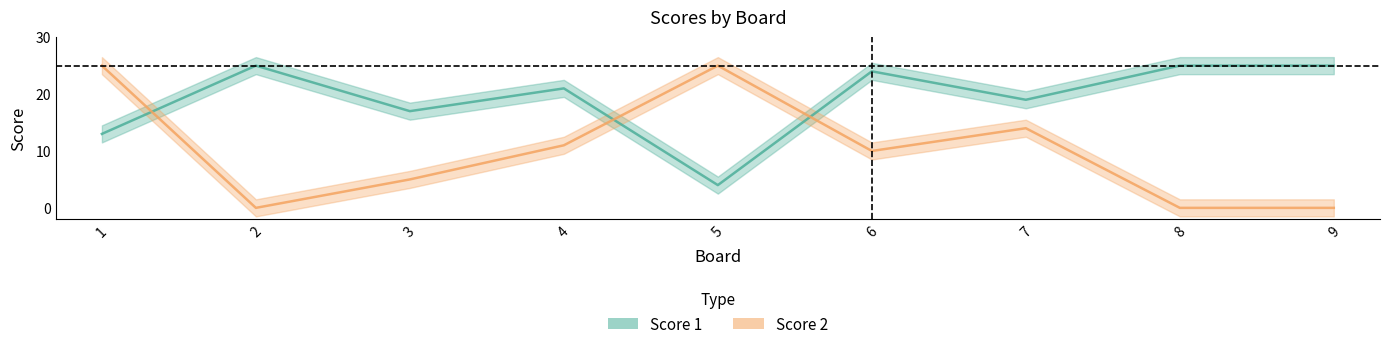

What is the value of the Score 1 point at the 2nd from the left?

25